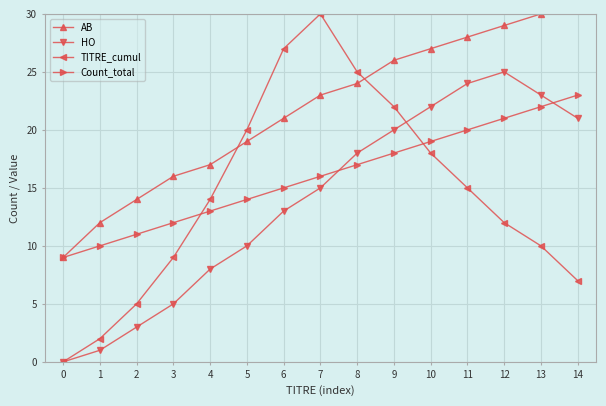

Which series ends up on top after the final intersection of HO and Count_total?

Count_total